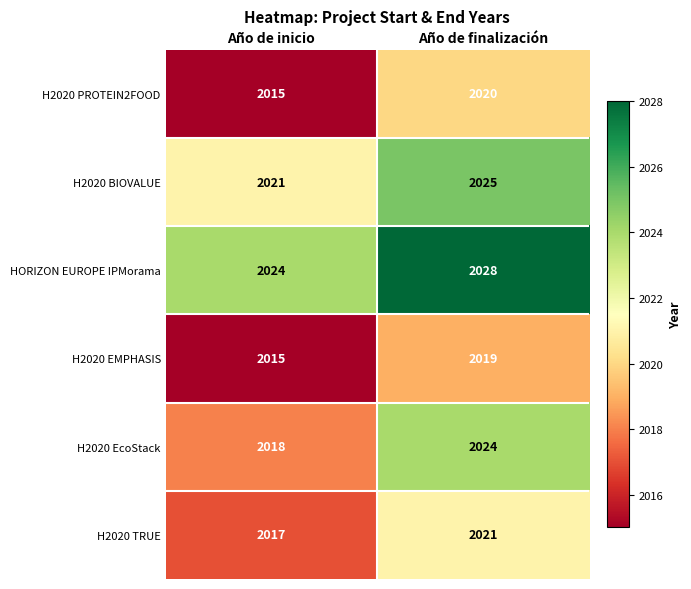

The H2020 PROTEIN2FOOD series shows 2015 at Año de inicio. True or false?

True